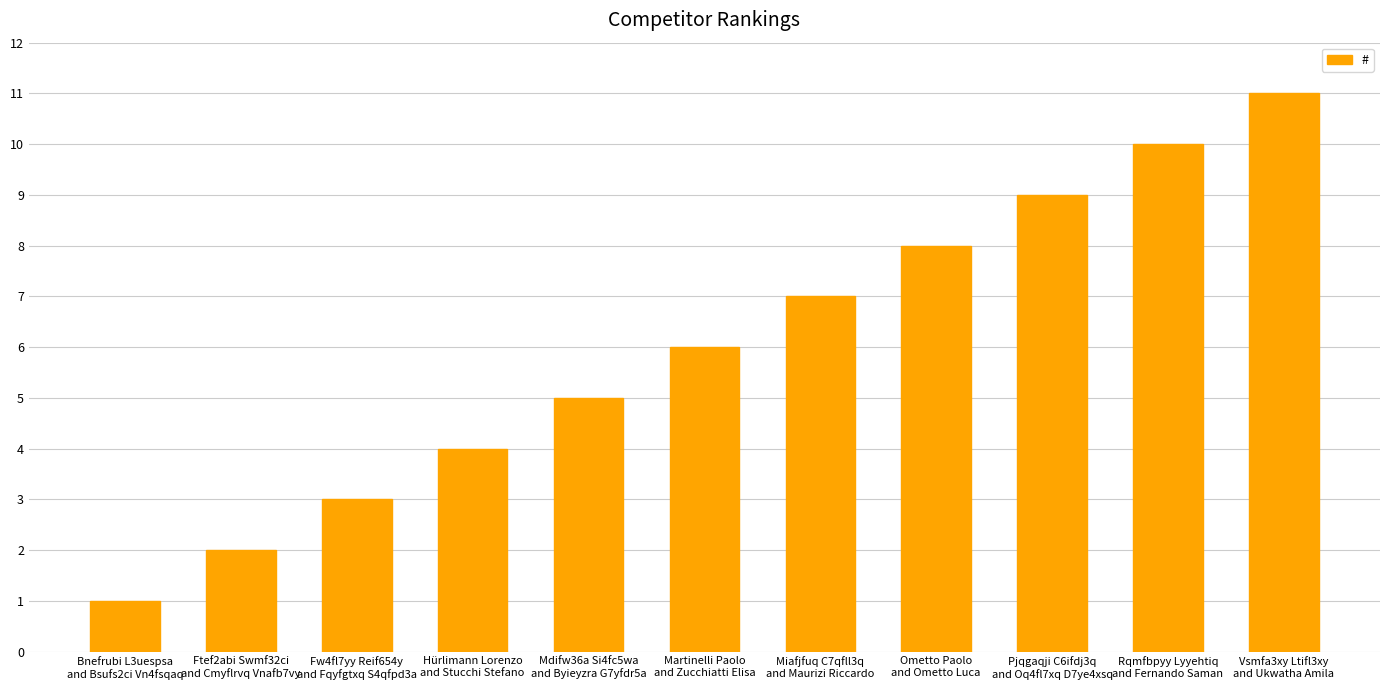

Where is the data nearest to the value 6?

Martinelli Paolo
and Zucchiatti Elisa